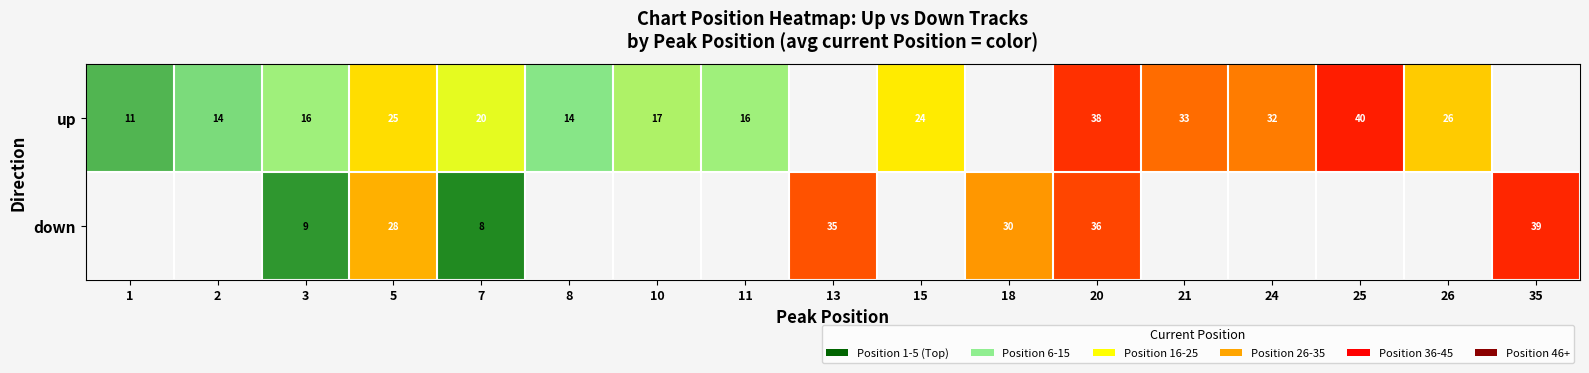

The value of up at 11 is 5. True or false?

False